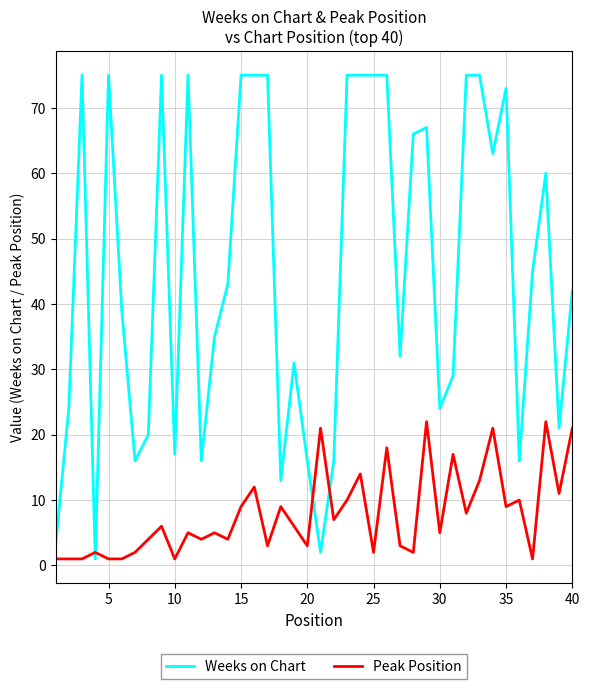

Which series ends up on top after the final intersection of Weeks on Chart and Peak Position?

Weeks on Chart